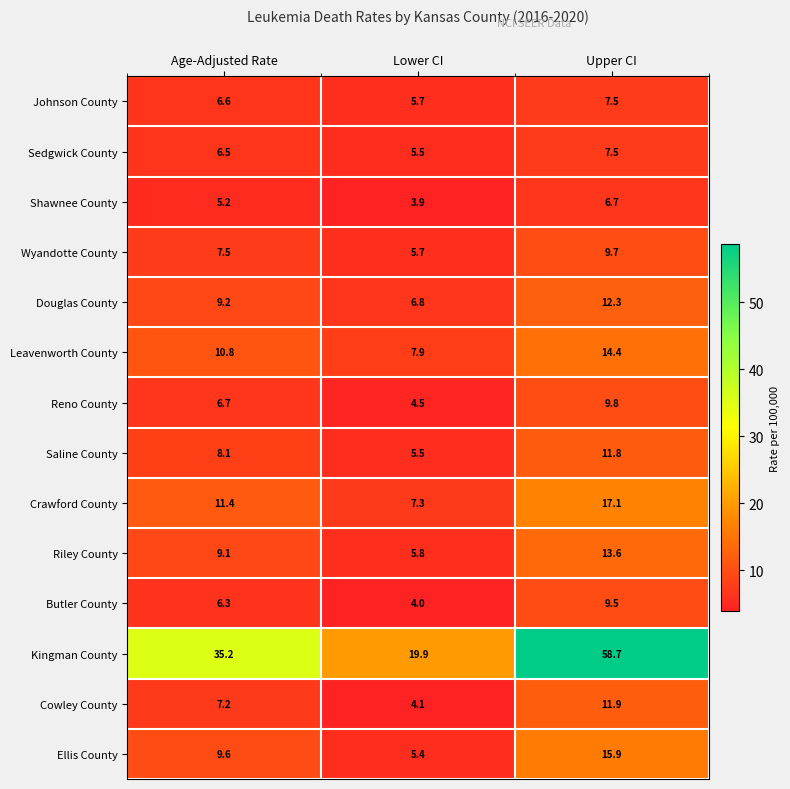

What is the difference between the Reno County values at Age-Adjusted Rate and Lower CI?

2.2